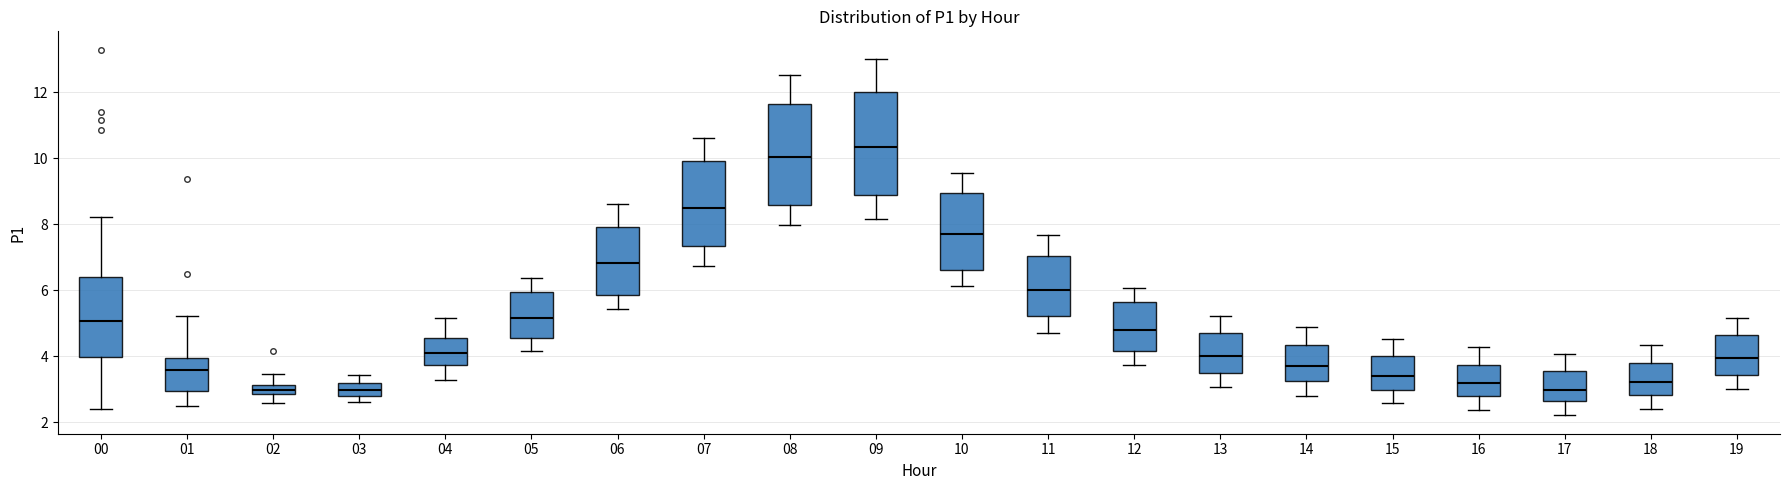

Where does the median line of the box at x = 05 sit on the y-axis? The values are not printed on the chart, so give them approximately, as read against the axis.

5.2